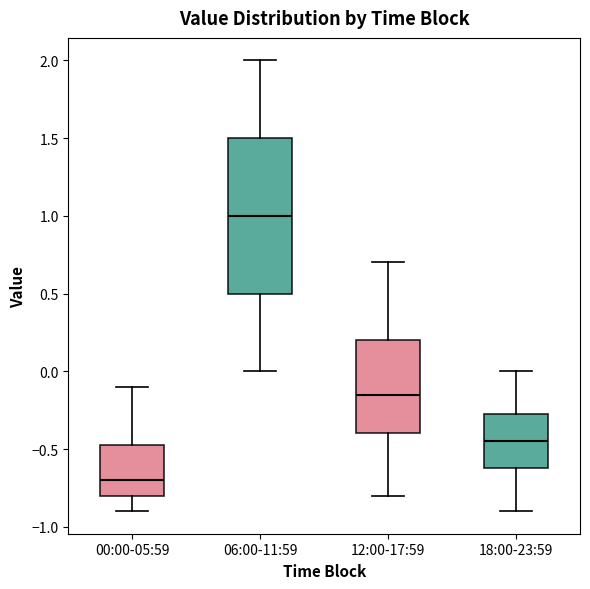

Which box is the tallest, from its lower edge to its upper edge?

06:00-11:59